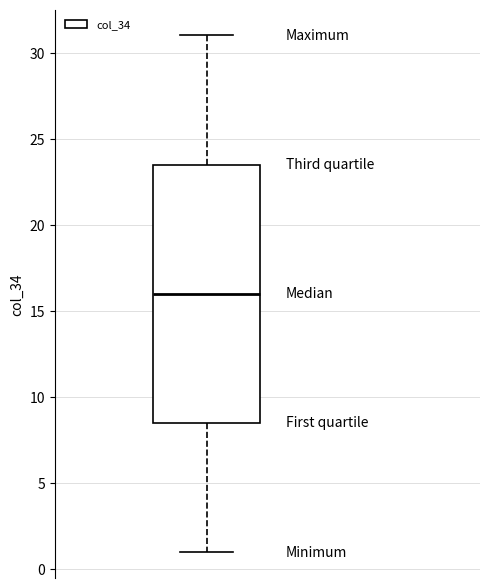

Read this box plot against the y-axis: the position of the median line, the range covered by the box, and the ends of both whiskers. The values are not printed on the chart, so give them approximately, as read against the axis.

median 16.0, box 8.5 to 23.5, whiskers 1.0 to 31.0